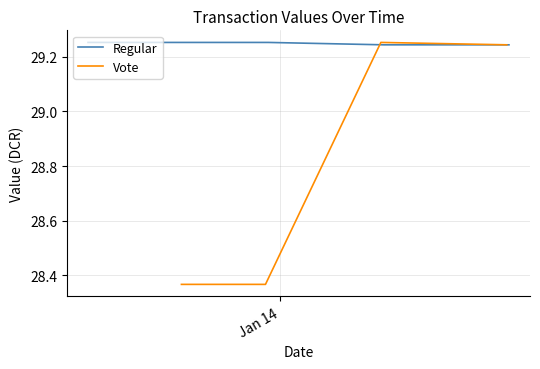

Does the chart display data point markers on the line(s)?

No